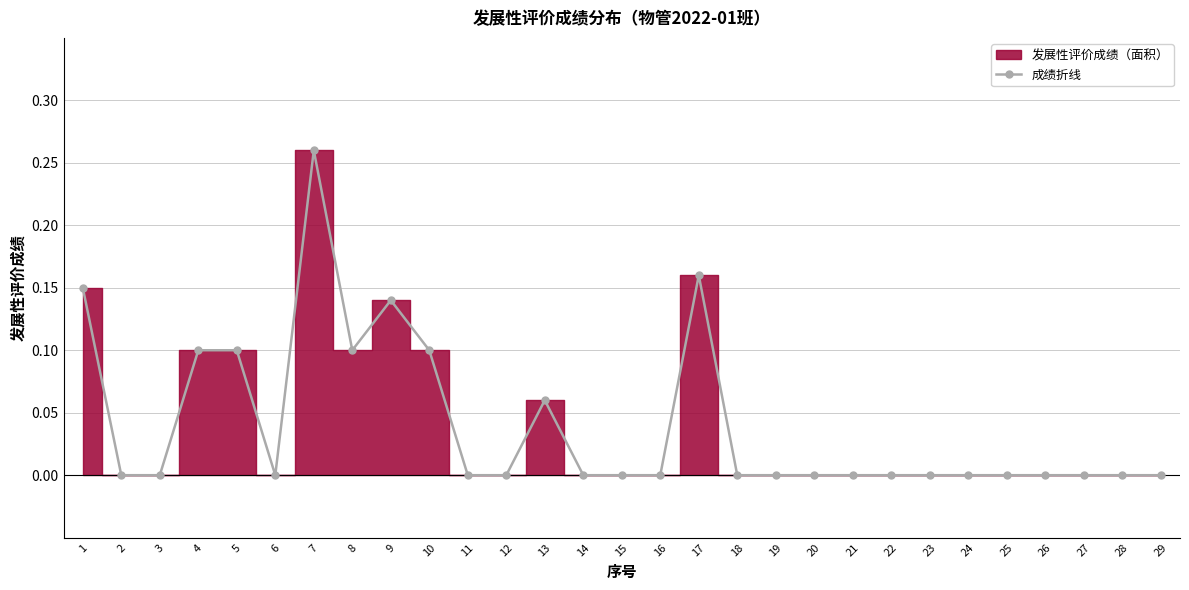

Between 24 and 10, which is larger?

10